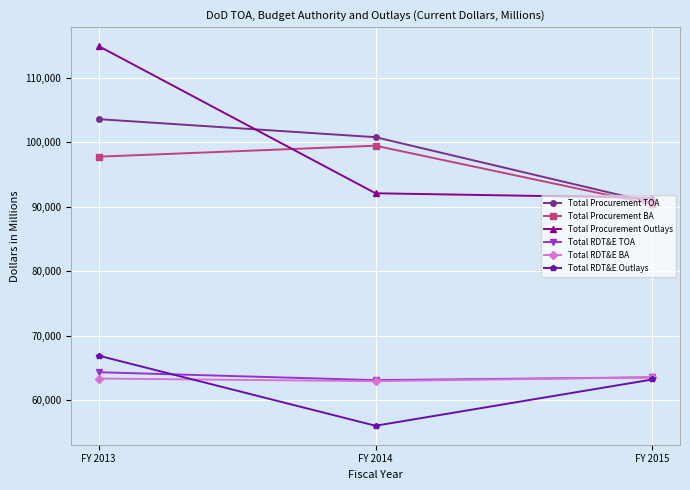

Which series has the widest spread of values?

Total Procurement Outlays